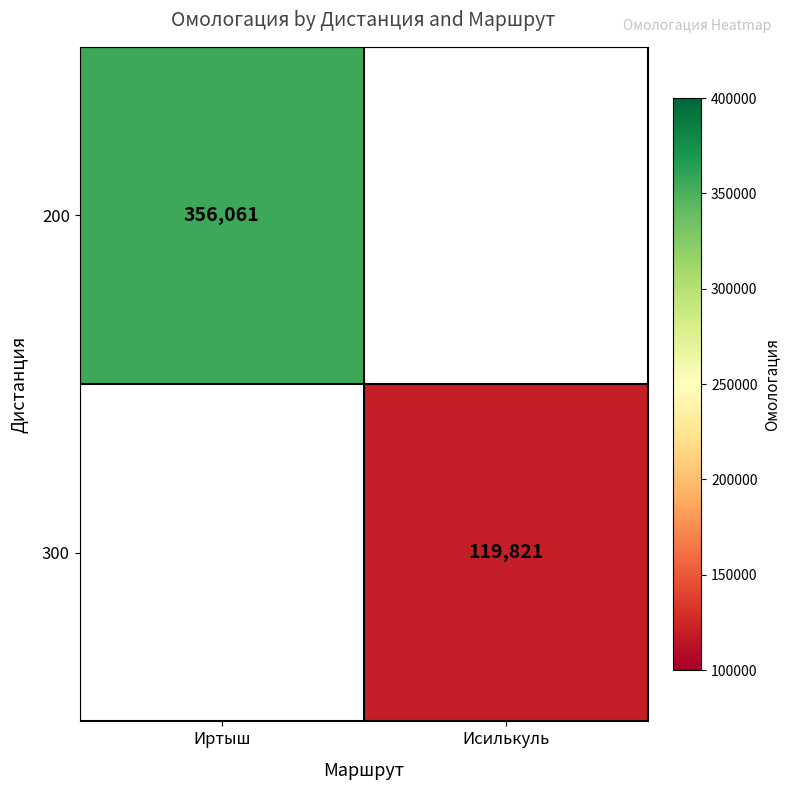

The 200 series shows 109431 at Иртыш. True or false?

False